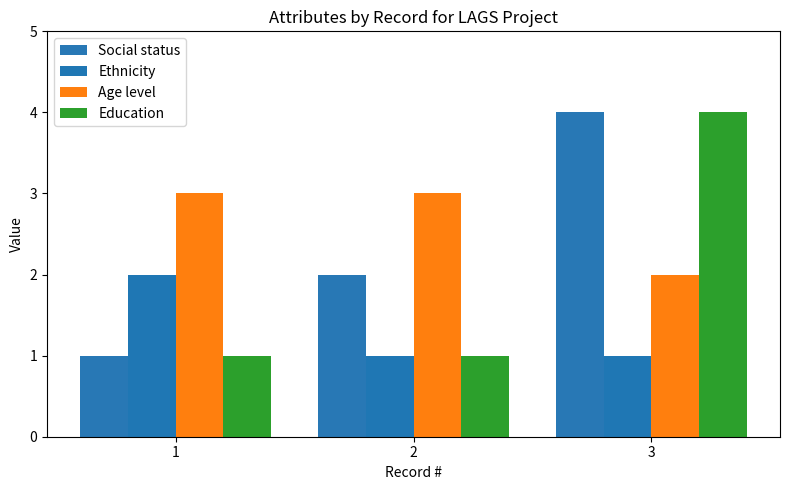

What is the value of the Education bar at the 2nd from the left?

1